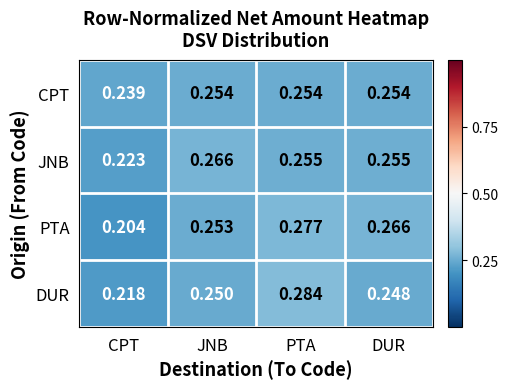

At CPT, list the series in order from smallest to largest.

PTA, DUR, JNB, CPT